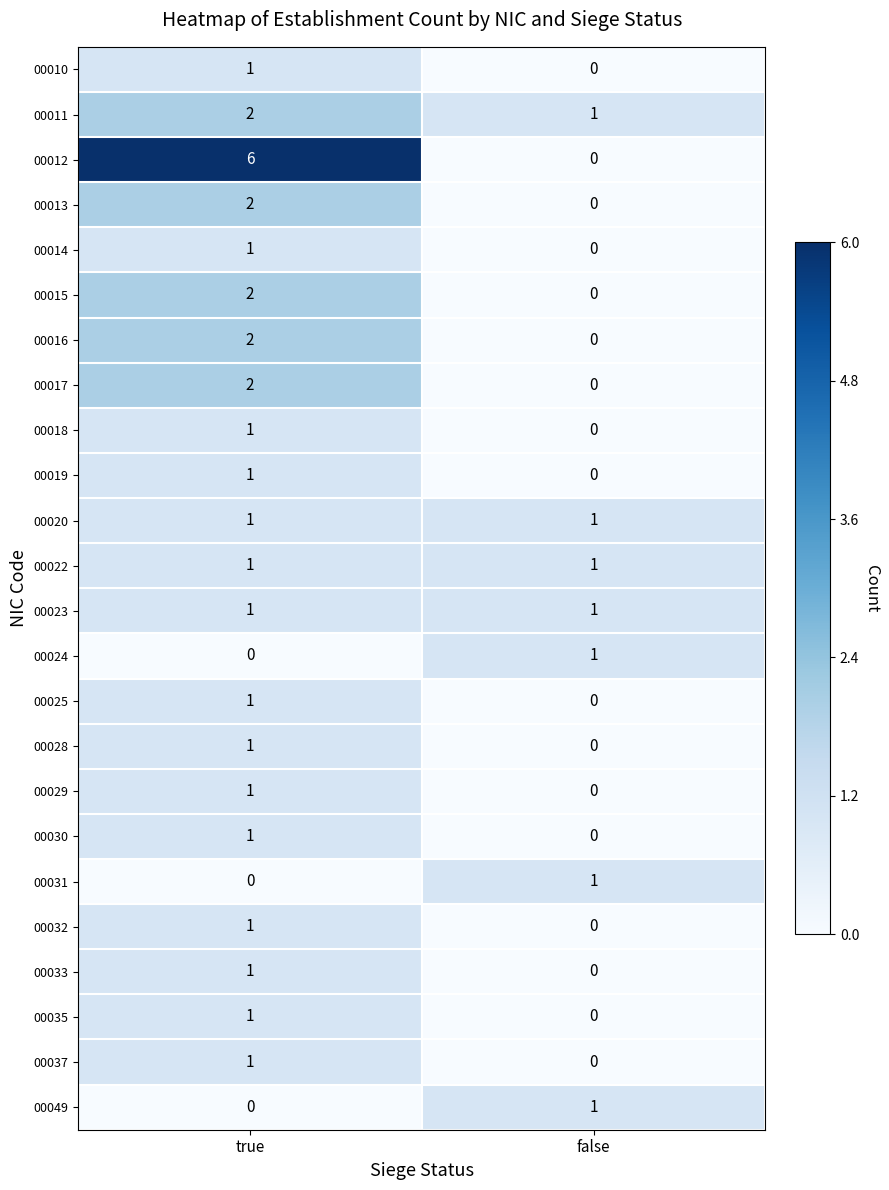

List the labels in order of 00037 value, largest first.

true, false